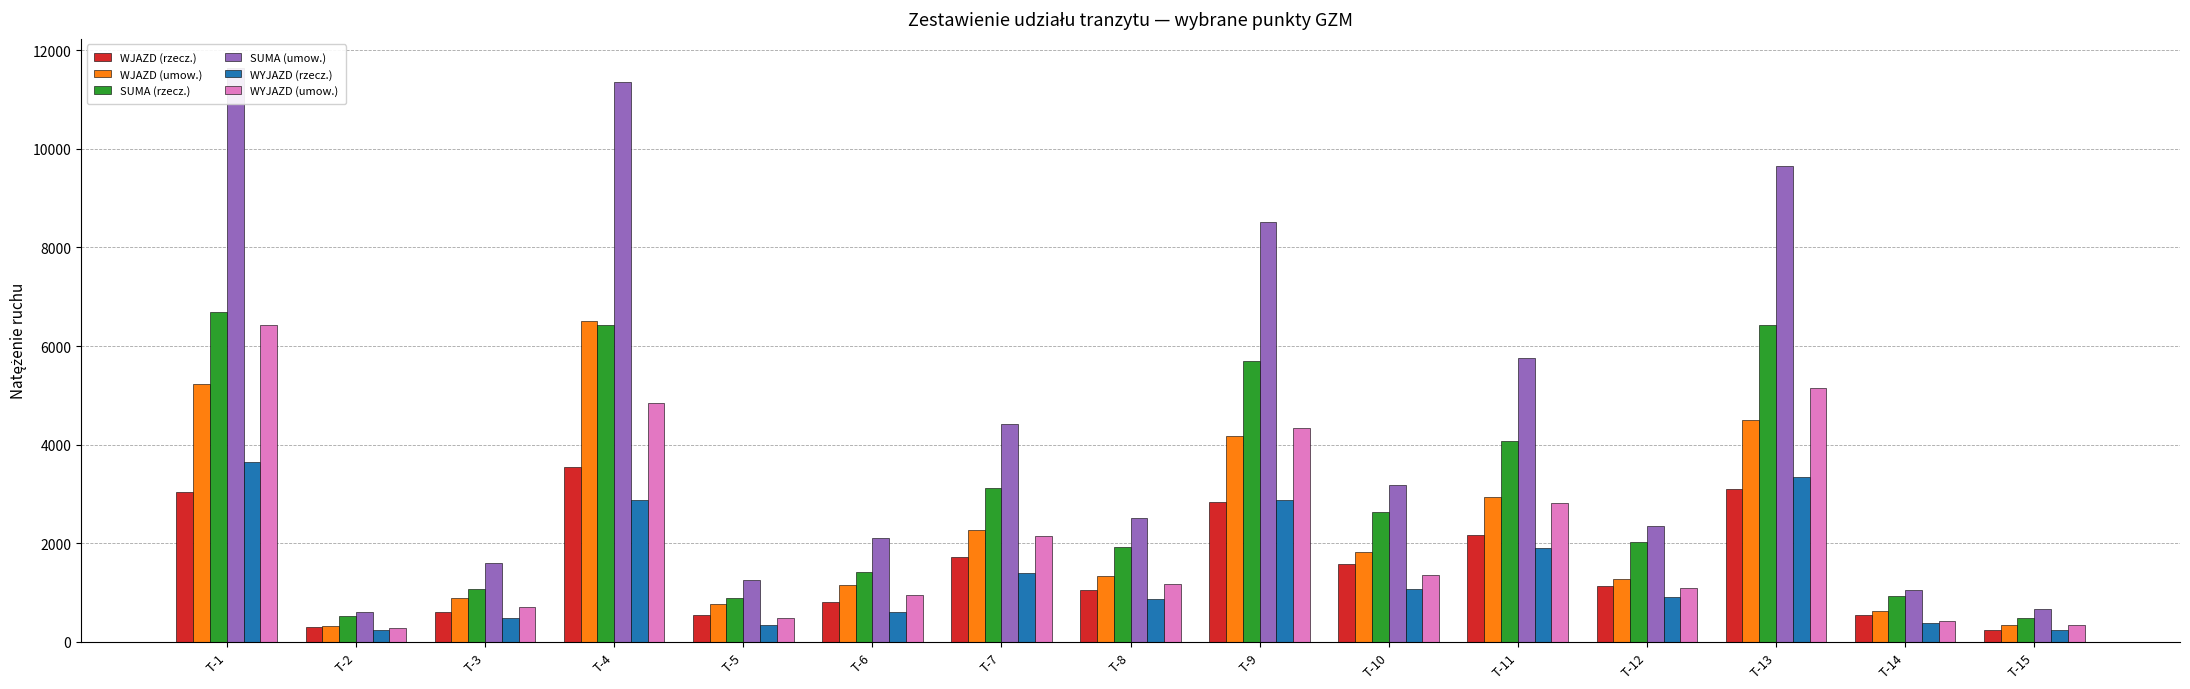

The value of SUMA (umow.) at T-13 is 3386. True or false?

False